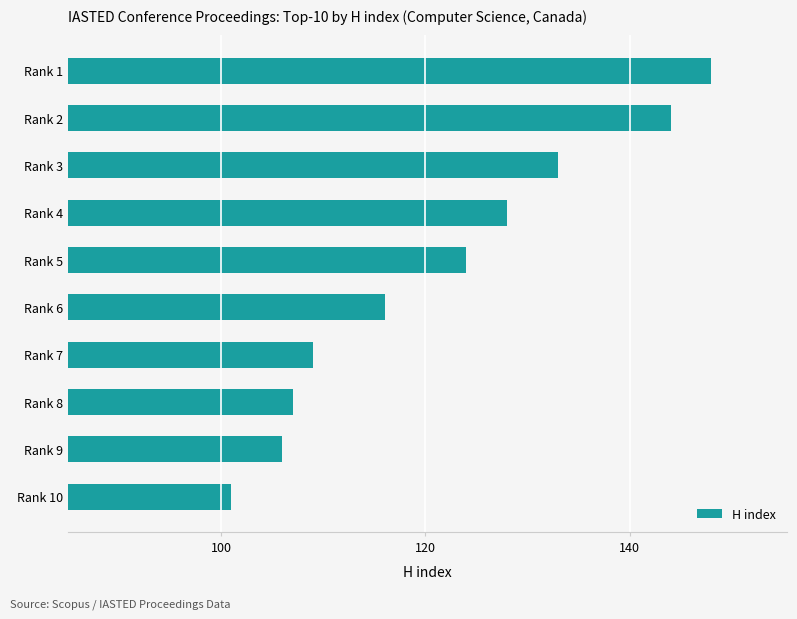

What is the change in value from Rank 5 to Rank 2?

+20